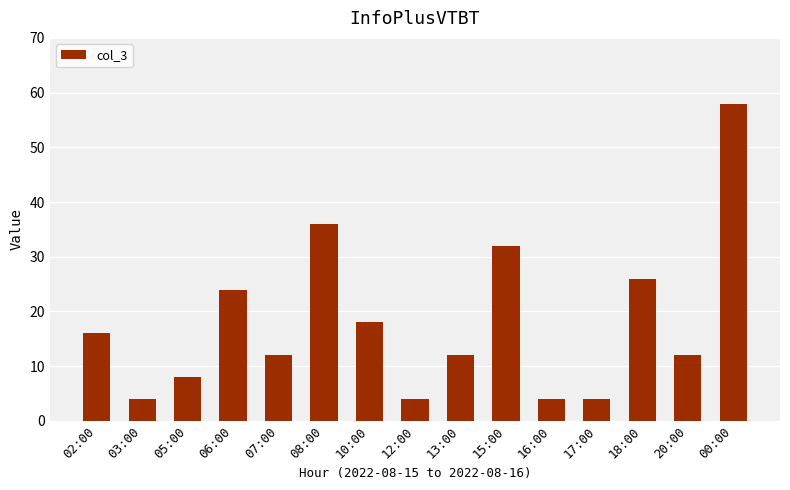

What is the change in value from 02:00 to 18:00?

+10